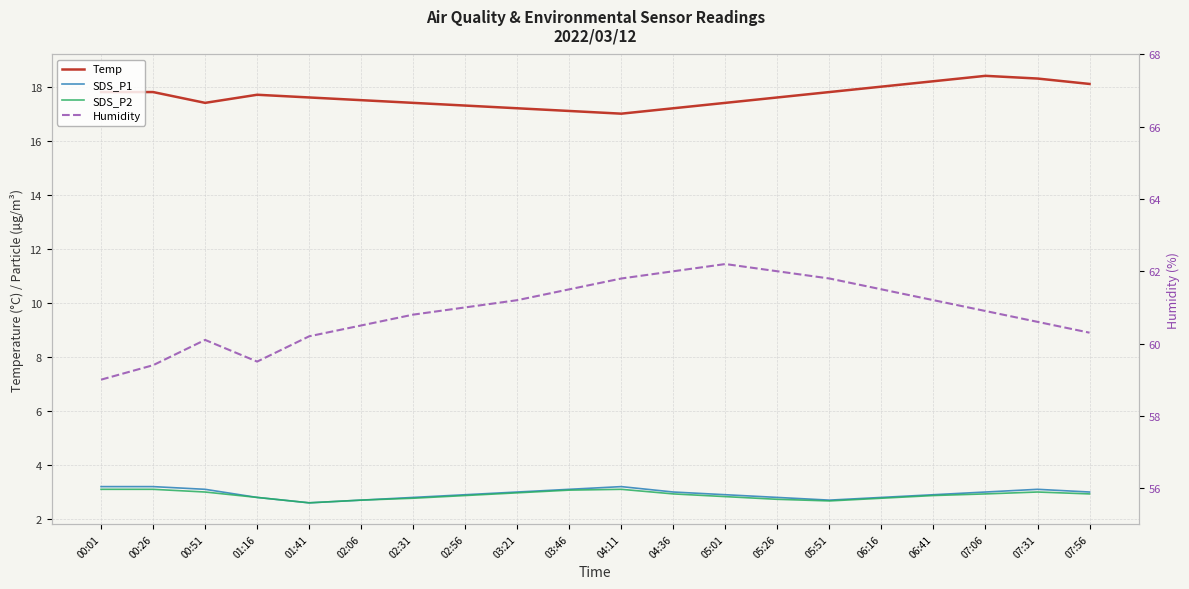

What are all the series names shown in the legend?

Temp, SDS_P1, SDS_P2, Humidity